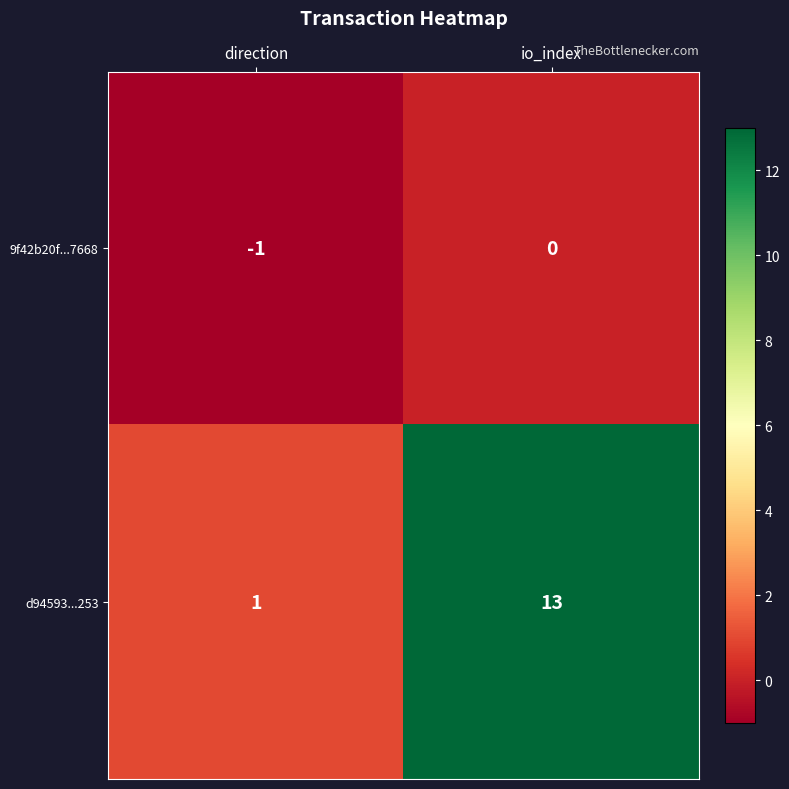

Reading right to left, extract all data points from this chart.

9f42b20f...7668: 0	-1
d94593...253: 13	1